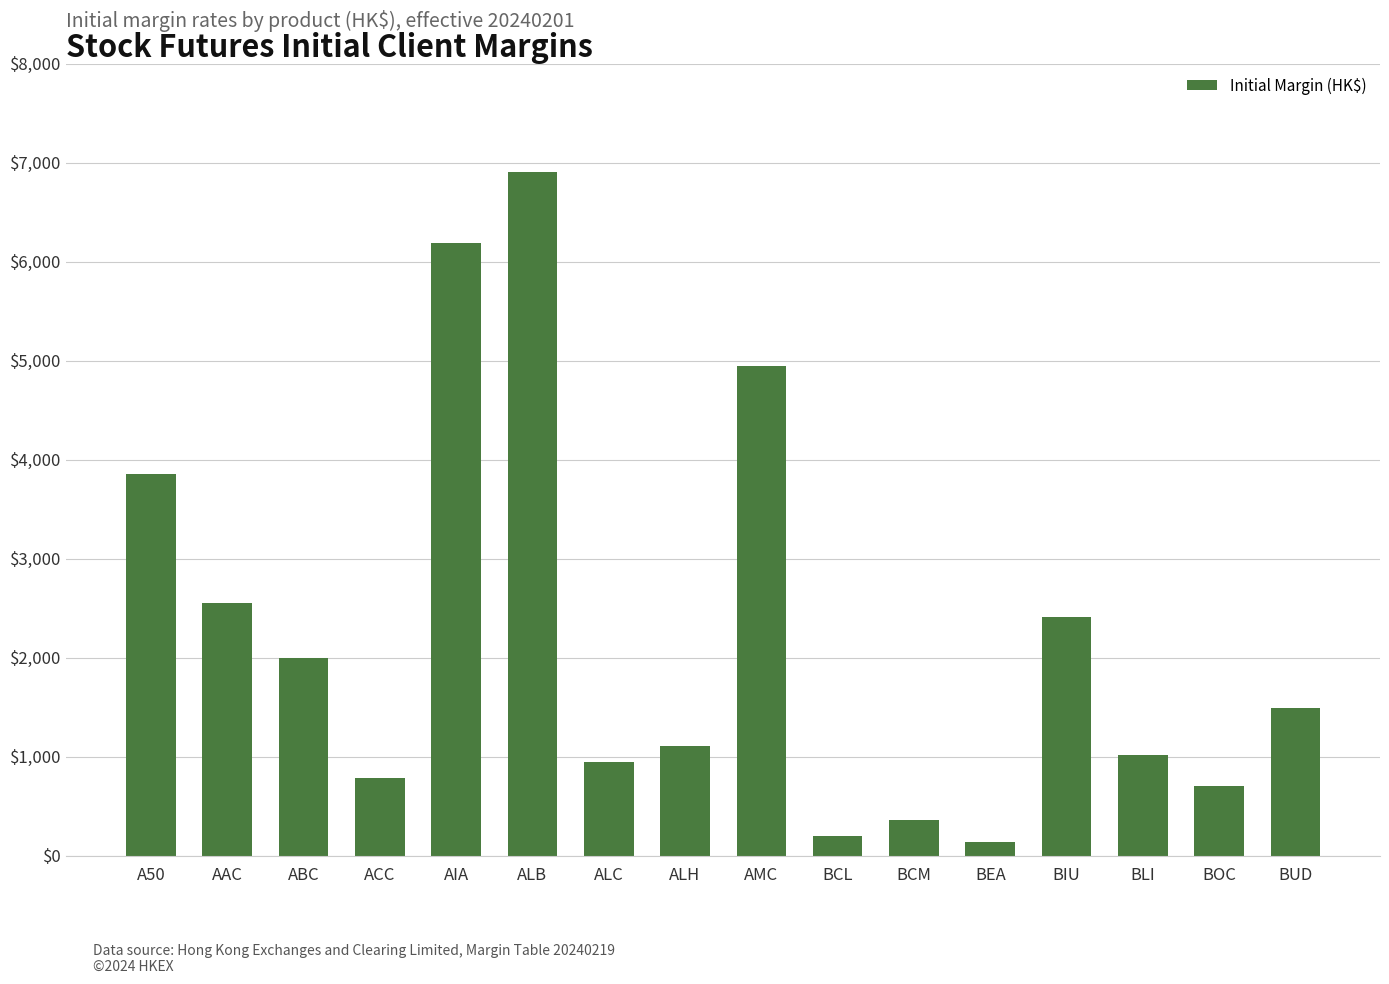

What position from the left is BIU?

13